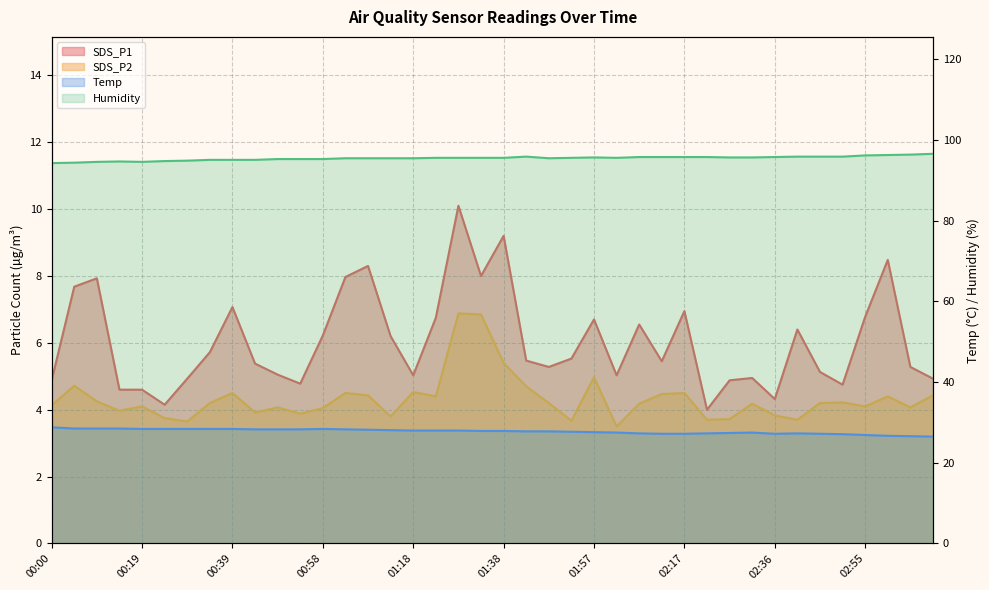

Which series has the largest range (max minus min)?

SDS_P1